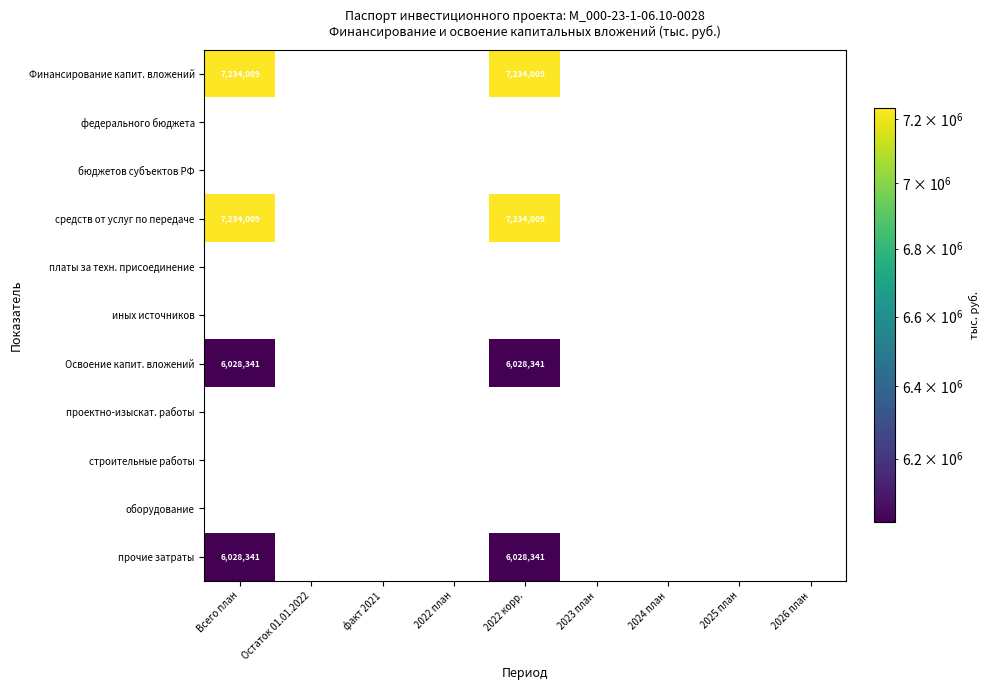

The value of Финансирование капит. вложений at Остаток 01.01.2022 is 0. True or false?

True